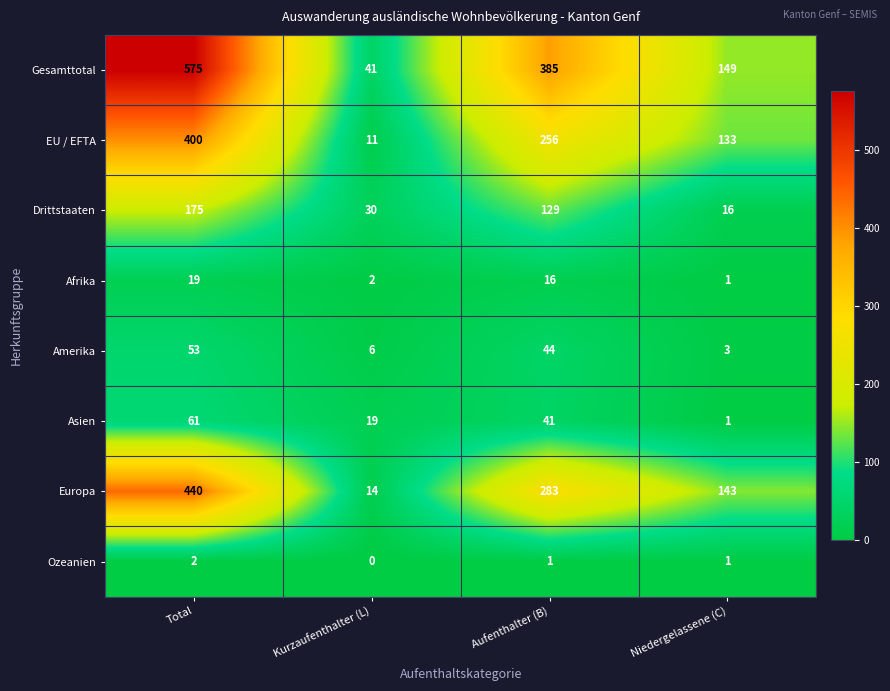

Rank the series at Kurzaufenthalter (L) from lowest to highest value.

Ozeanien, Afrika, Amerika, EU / EFTA, Europa, Asien, Drittstaaten, Gesamttotal